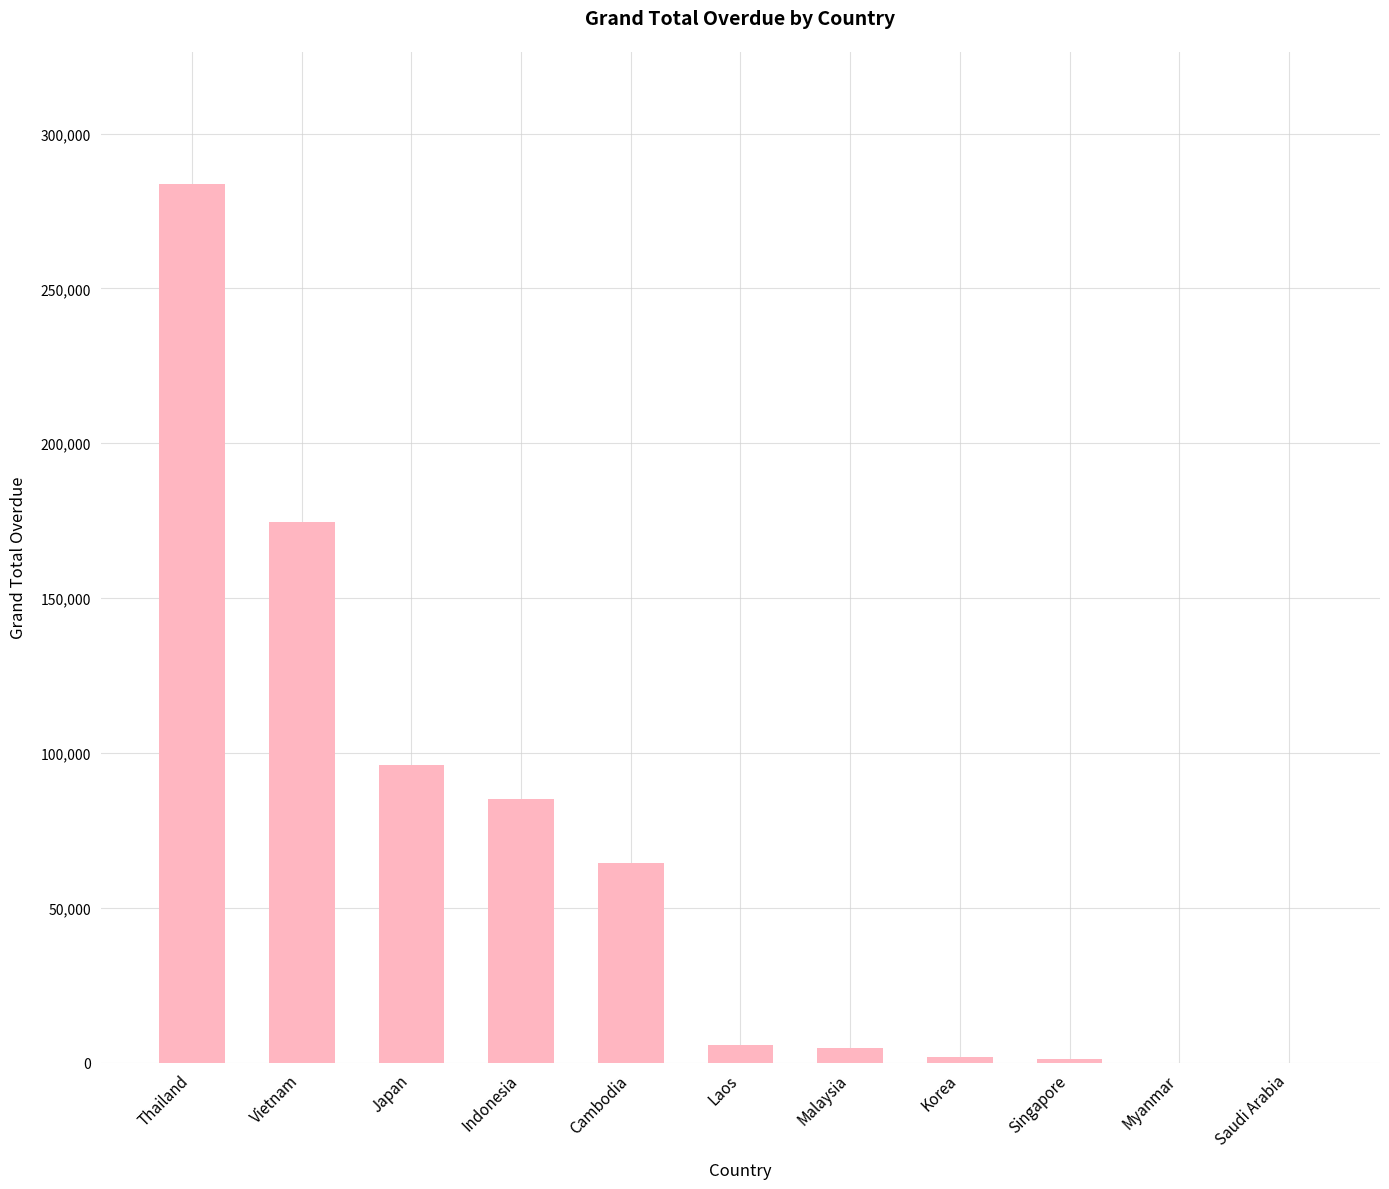

What is the approximate value at Japan?

95983.6